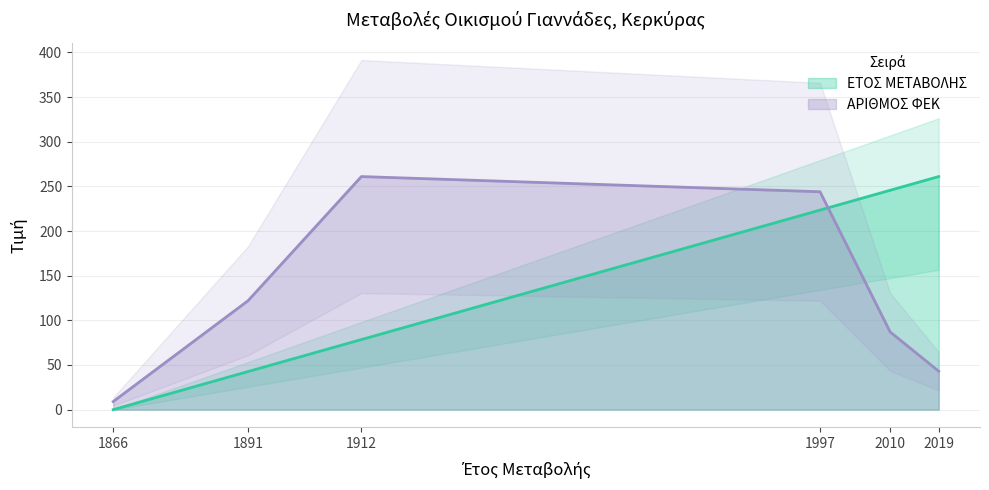

What is the average value of the ΕΤΟΣ ΜΕΤΑΒΟΛΗΣ series?

141.9